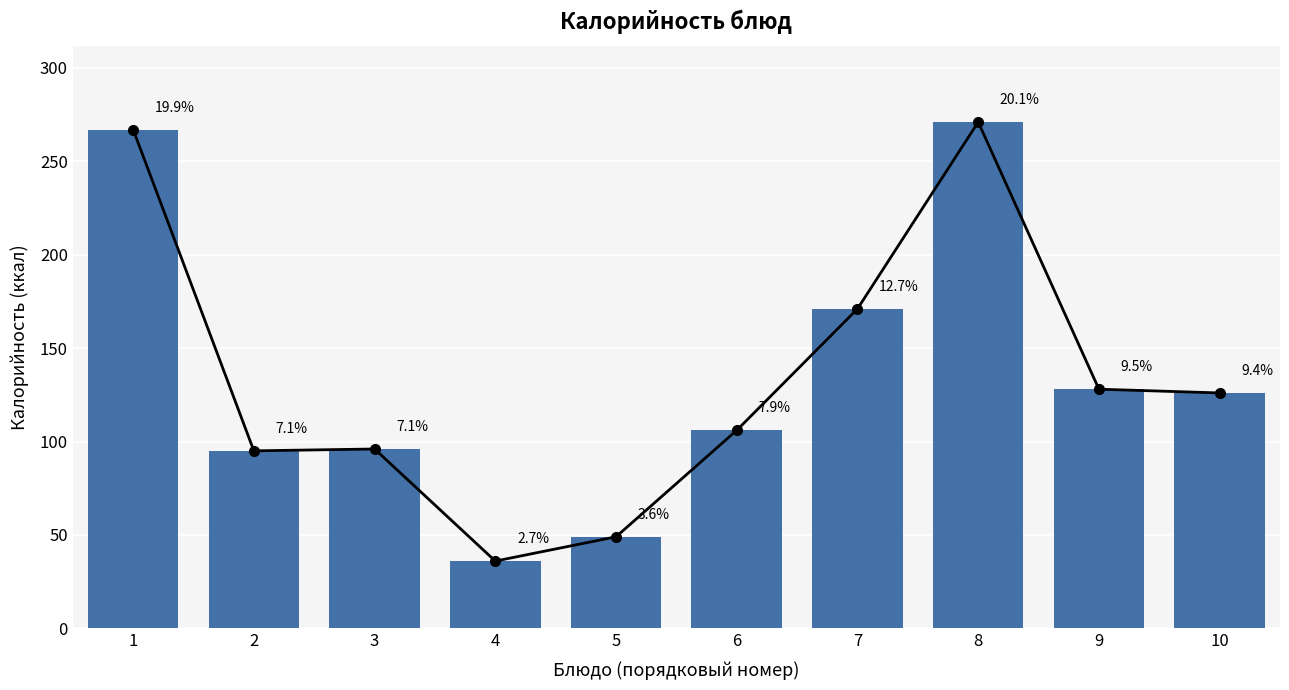

What is the change in value from 5 to 7?

+122